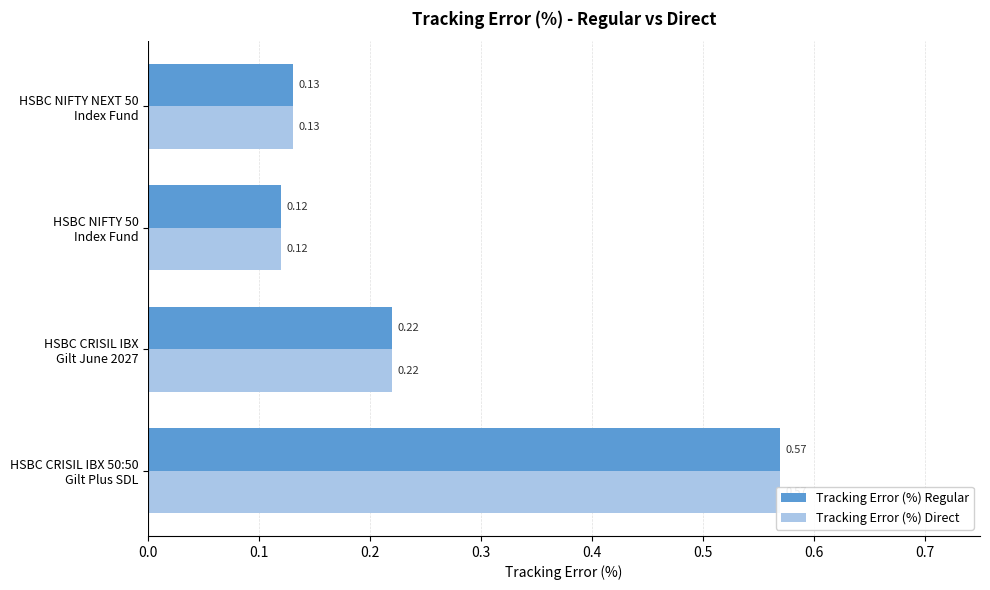

At how many categories does at least one series exceed 0?

4